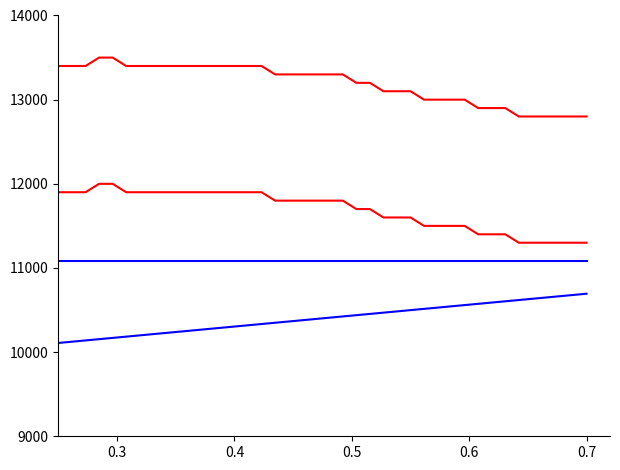

Does the chart have visible grid lines?

No